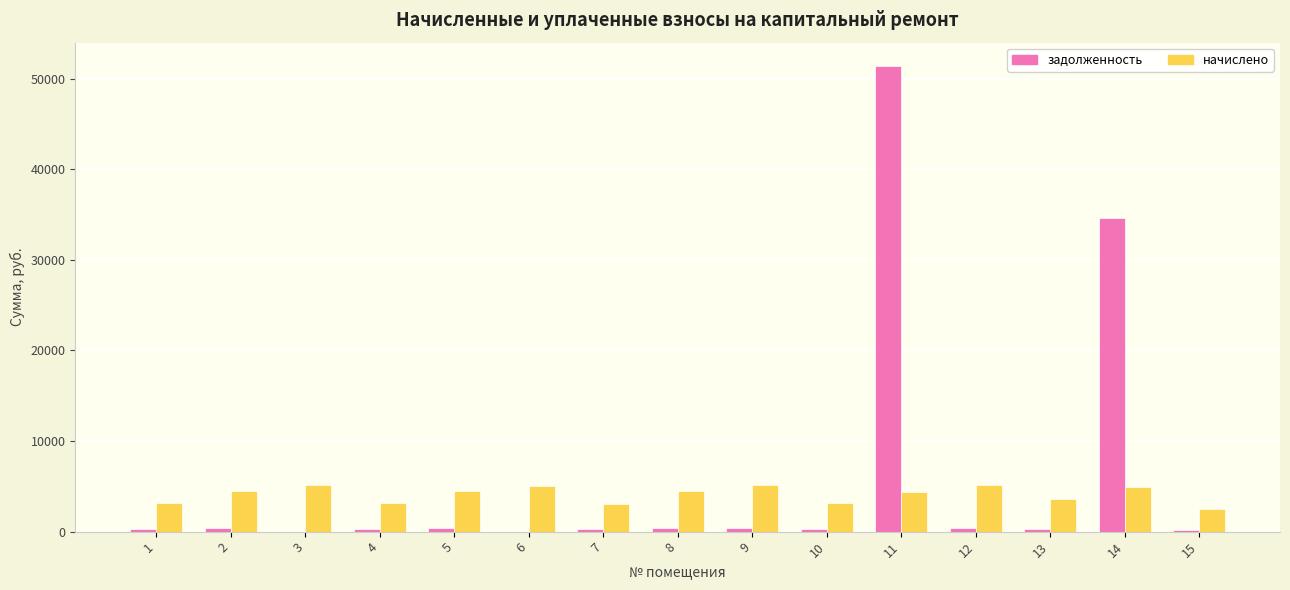

At which category is the sum across all series the highest?

11